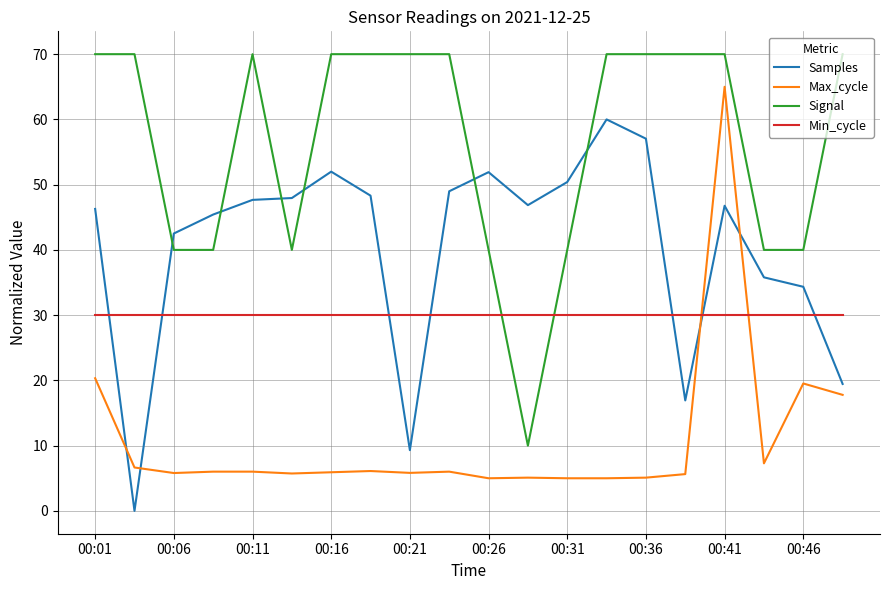

True or false: Signal and Max_cycle intersect in this chart.

False